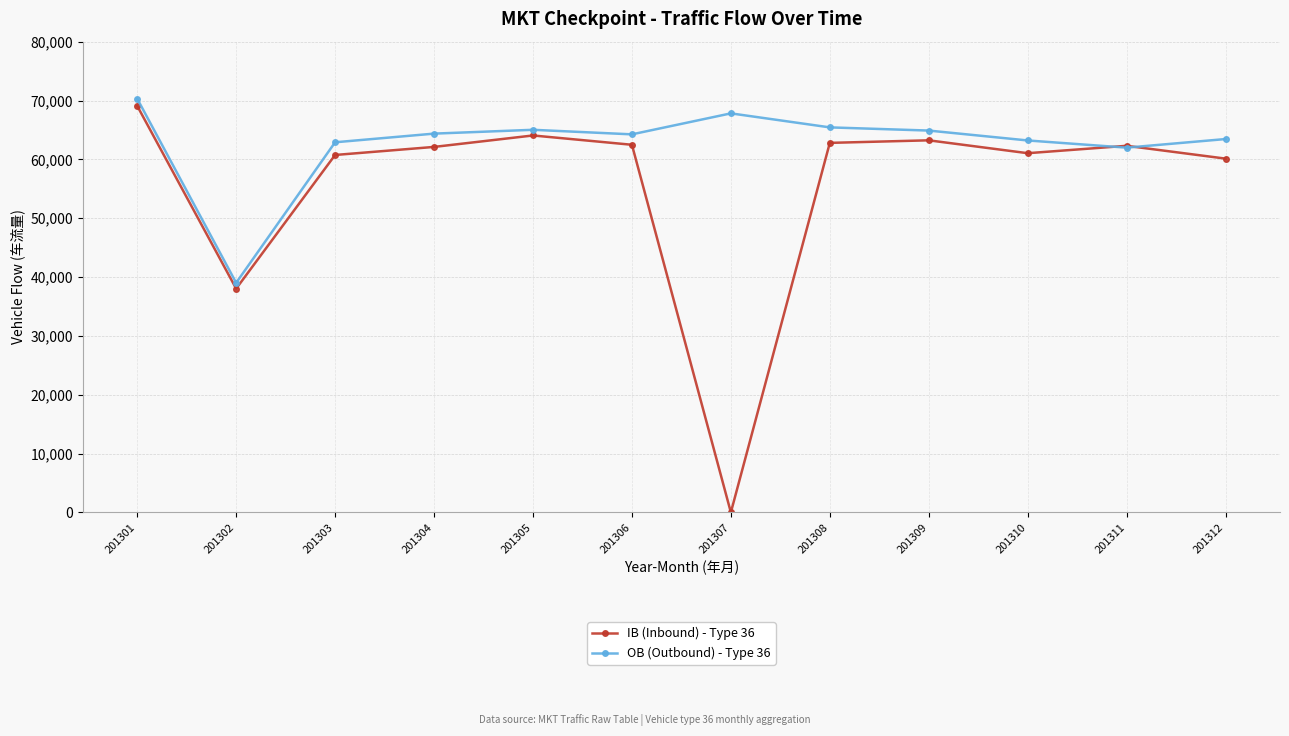

The value of IB (Inbound) - Type 36 at 201309 is 40632. True or false?

False